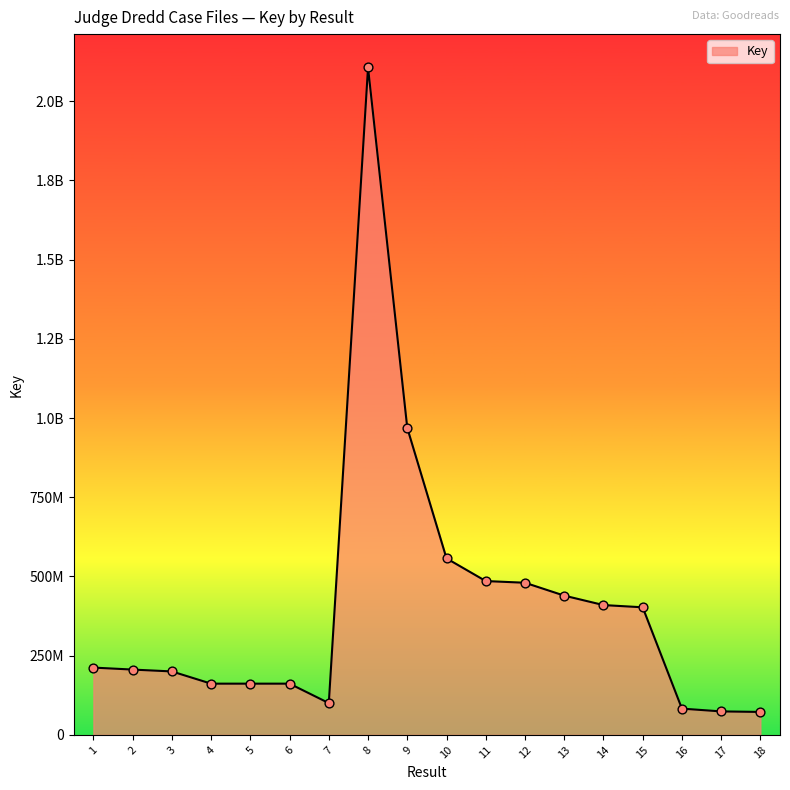

What is the ratio of the value at 10 to the value at 4?

3.4